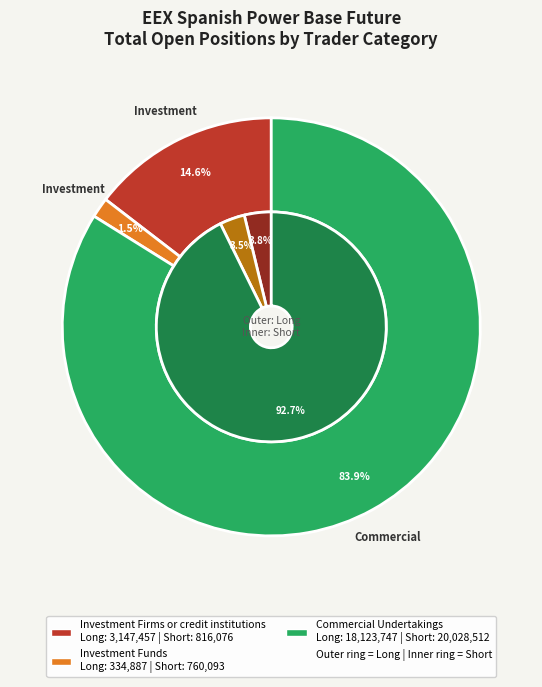

Which slice represents more than half of the pie?

Commercial Undertakings